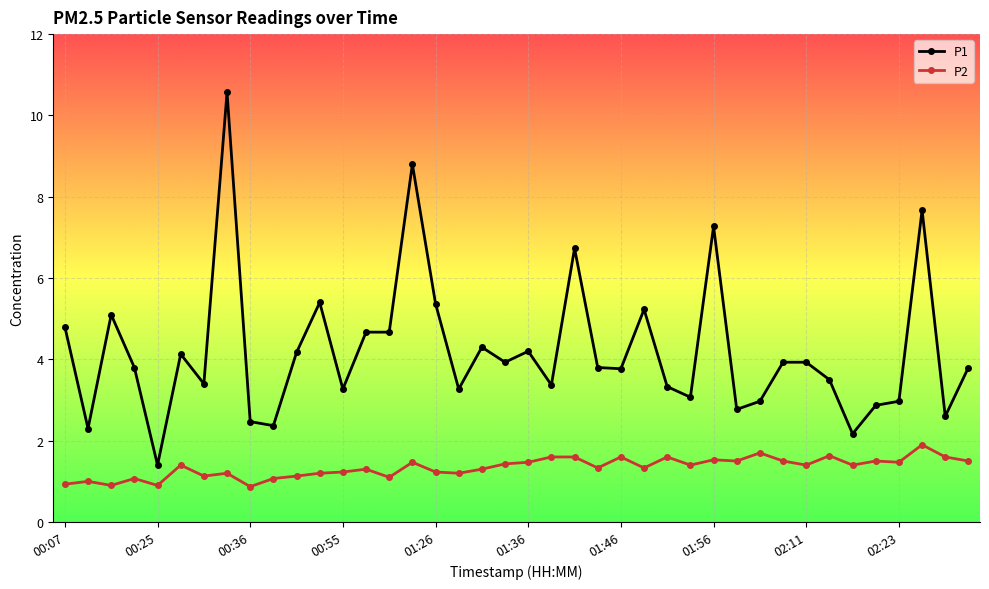

True or false: P1 has more than 2 interior local peaks.

True